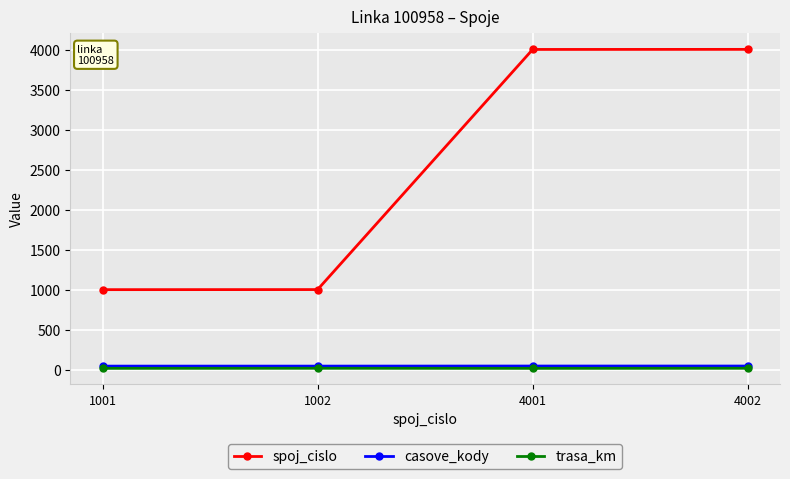

True or false: casove_kody has more than 1 points higher than both neighbors.

False